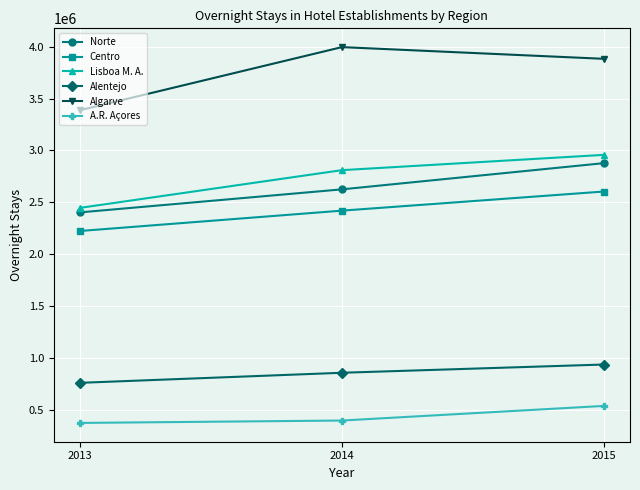

List the series in order of their peak value, lowest first.

A.R. Açores, Alentejo, Centro, Norte, Lisboa M. A., Algarve